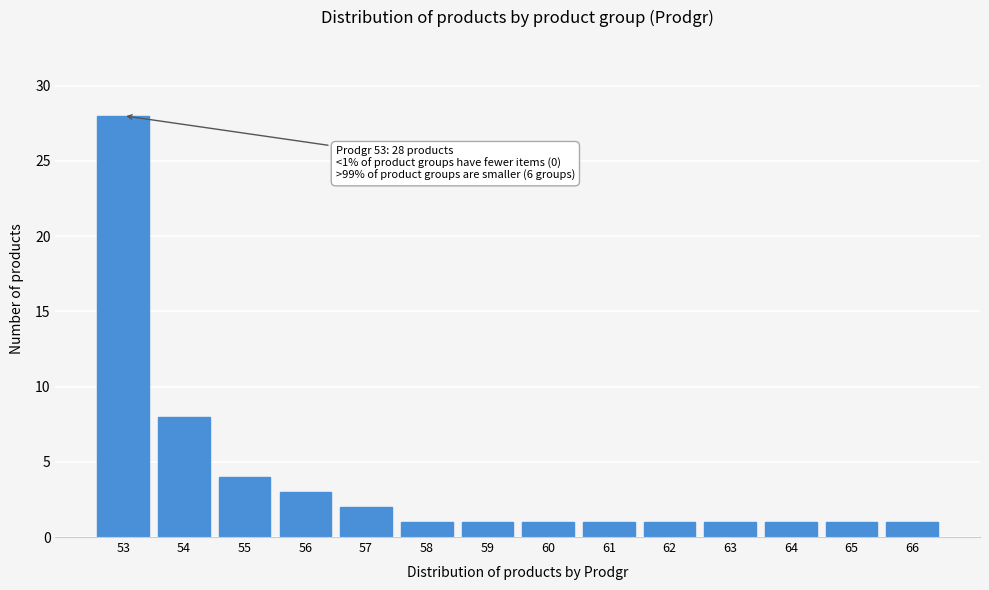

Reading left to right, transcribe all the data shown in this chart.

28	8	4	3	2	1	1	1	1	1	1	1	1	1